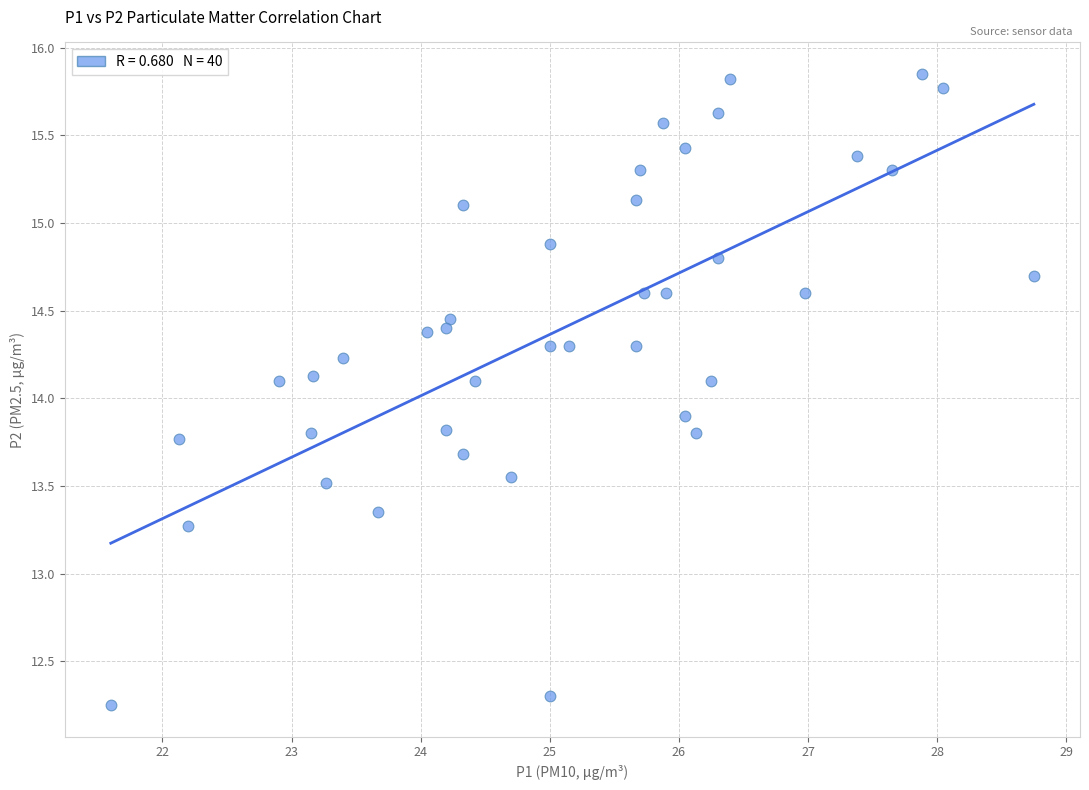

What is the range of Y values (max minus min)?

3.6